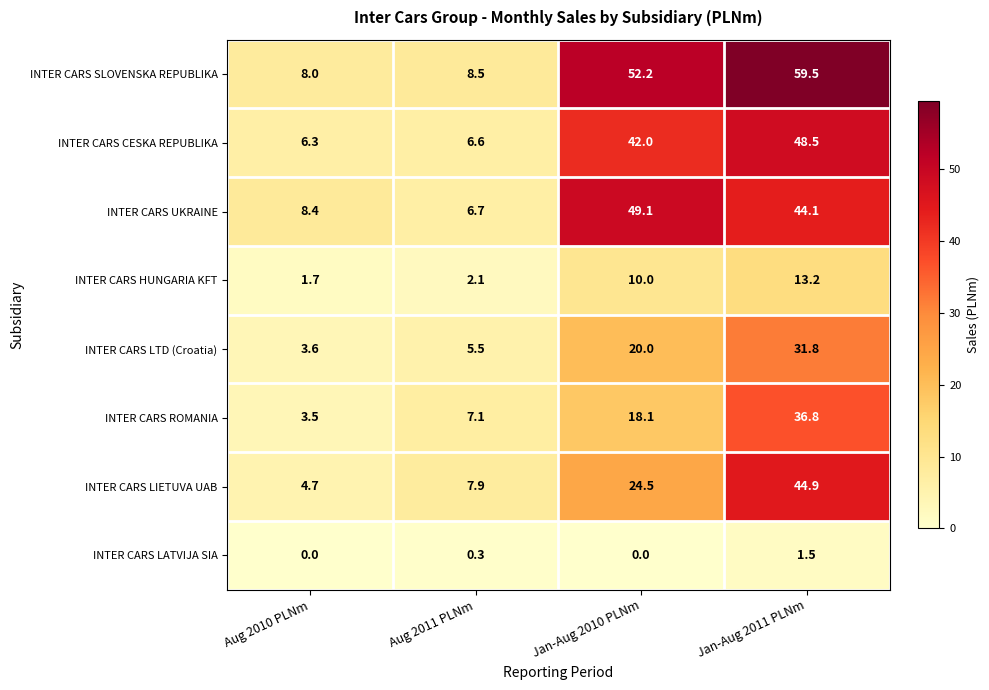

At which label does INTER CARS LIETUVA UAB first exceed 24?

Jan-Aug 2010 PLNm